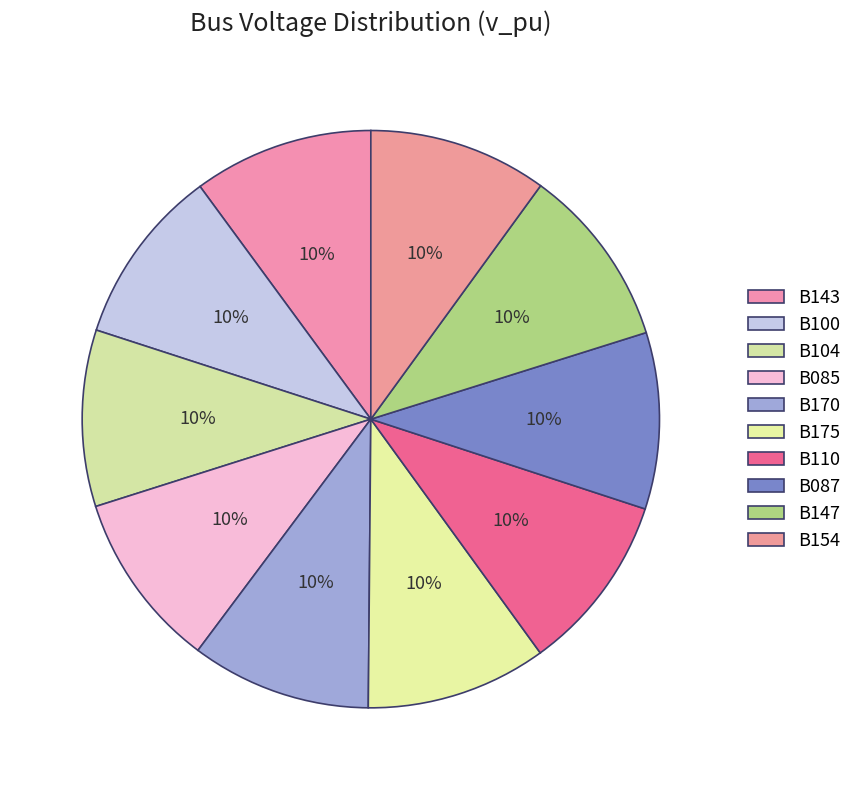

Is it true that B175 is 24% of the pie?

False